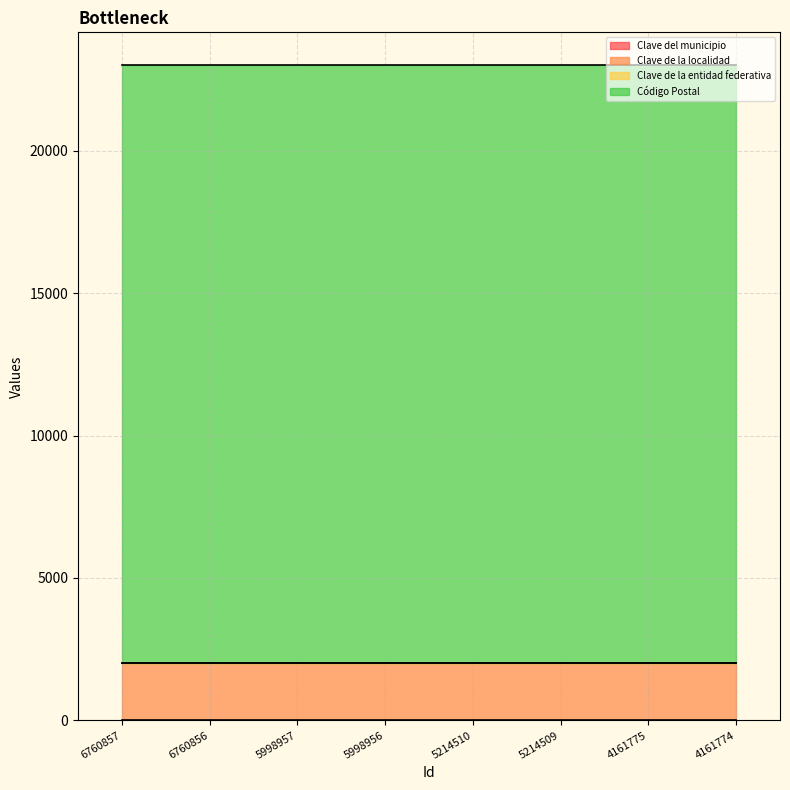

True or false: Clave de la entidad federativa has more than 2 points higher than both neighbors.

False